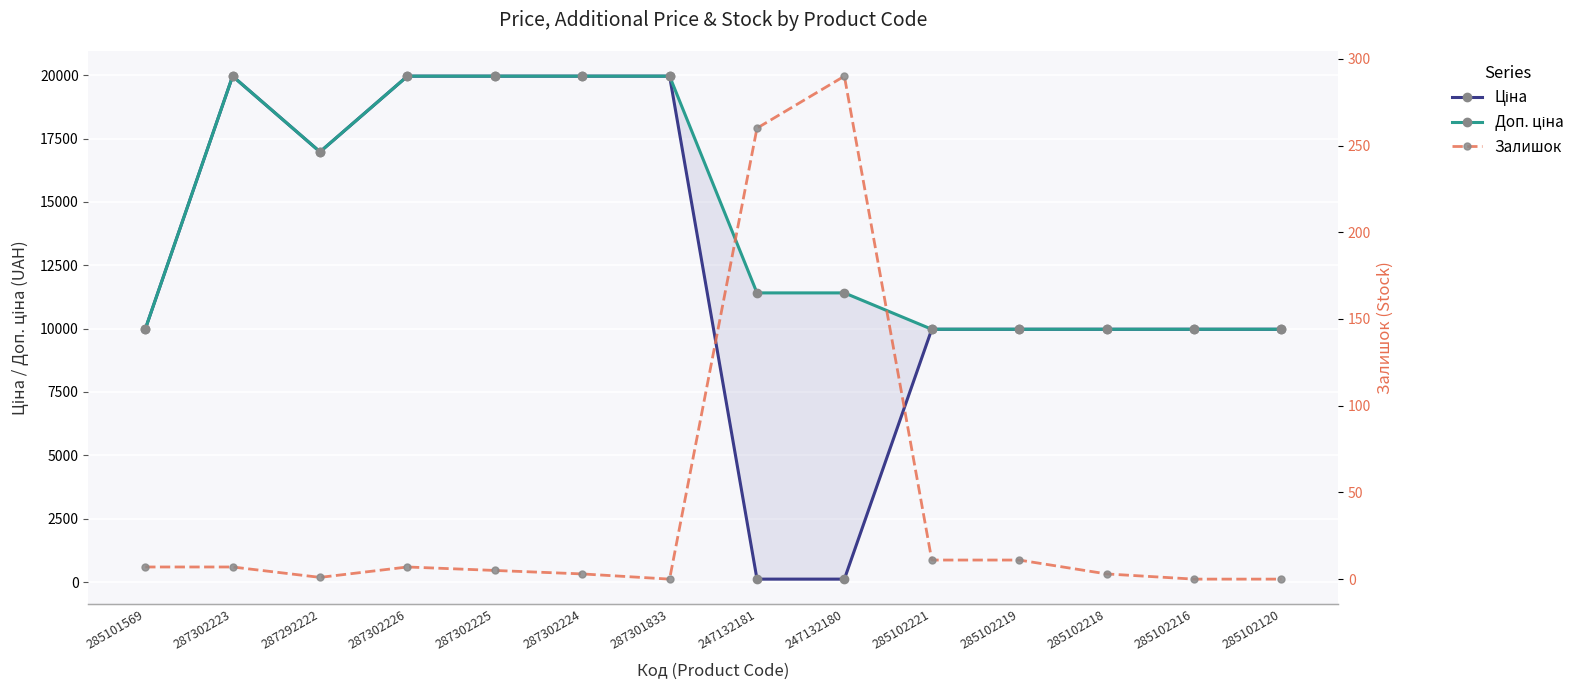

Reading left to right, extract all data points from this chart.

Ціна: 9975.0	19964.2	16976.3	19964.2	19964.2	19964.2	19964.2	114.1	114.1	9975.0	9975.0	9975.0	9975.0	9975.0
Доп. ціна: 9975.0	19964.2	16976.3	19964.2	19964.2	19964.2	19964.2	11410.0	11410.0	9975.0	9975.0	9975.0	9975.0	9975.0
Залишок: 7.0	7.0	1.0	7.0	5.0	3.0	0.0	260.0	290.0	11.0	11.0	3.0	0.0	0.0